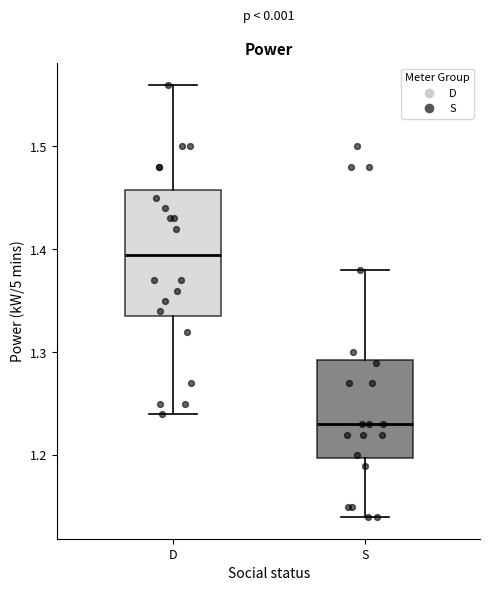

Reading left to right, transcribe this box plot: for each box, give where its median line is, the range the box spans, and where its two whiskers end, as read against the y-axis. The values are not printed on the chart, so give them approximately, as read against the axis.

D: median 1.40, box 1.34 to 1.46, whiskers 1.24 to 1.56
S: median 1.23, box 1.20 to 1.29, whiskers 1.14 to 1.38